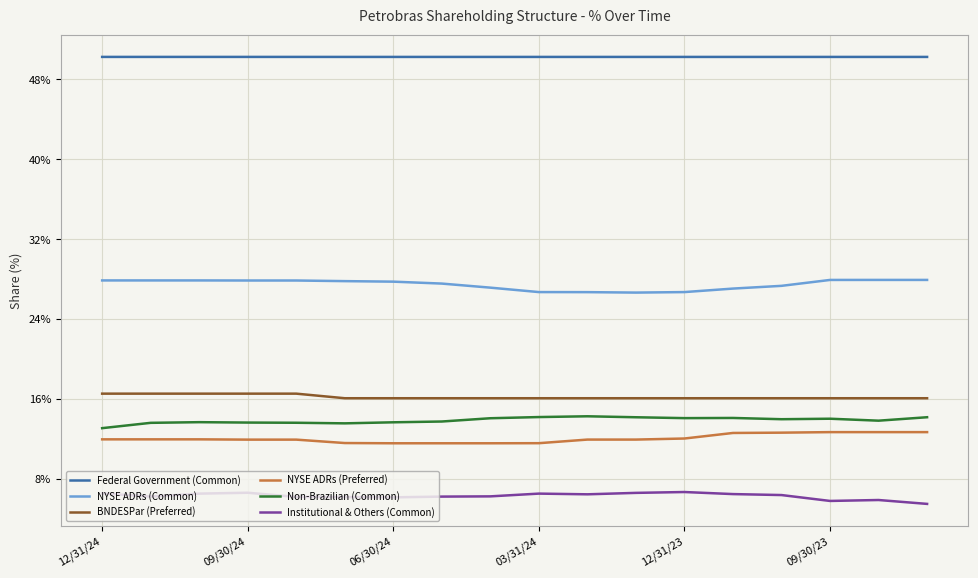

Which series has the largest total across all categories?

Federal Government (Common)